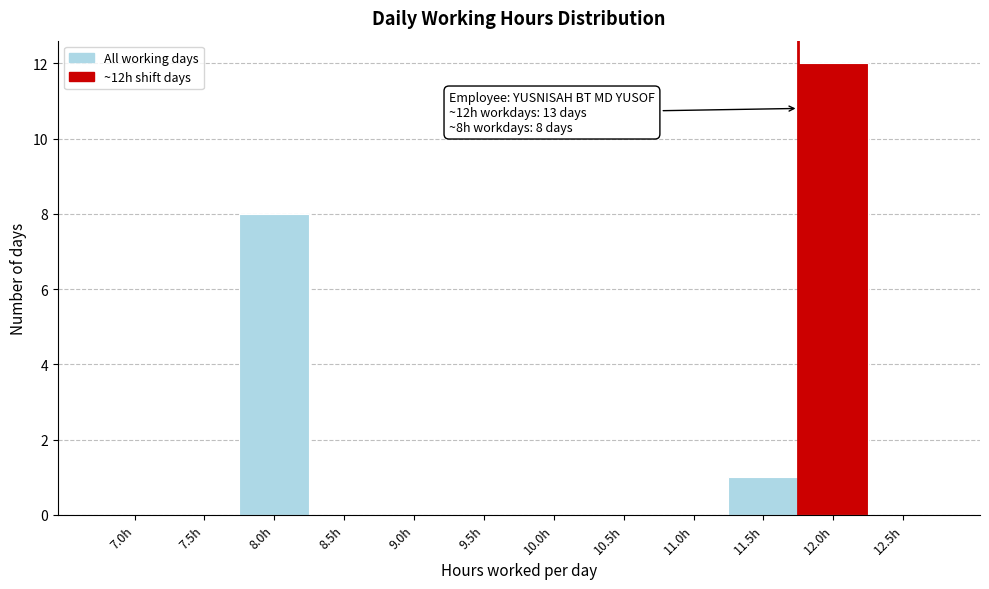

Reading left to right, list all the values displayed in this chart.

7.0h=0	7.5h=0	8.0h=8	8.5h=0	9.0h=0	9.5h=0	10.0h=0	10.5h=0	11.0h=0	11.5h=1	12.0h=12	12.5h=0